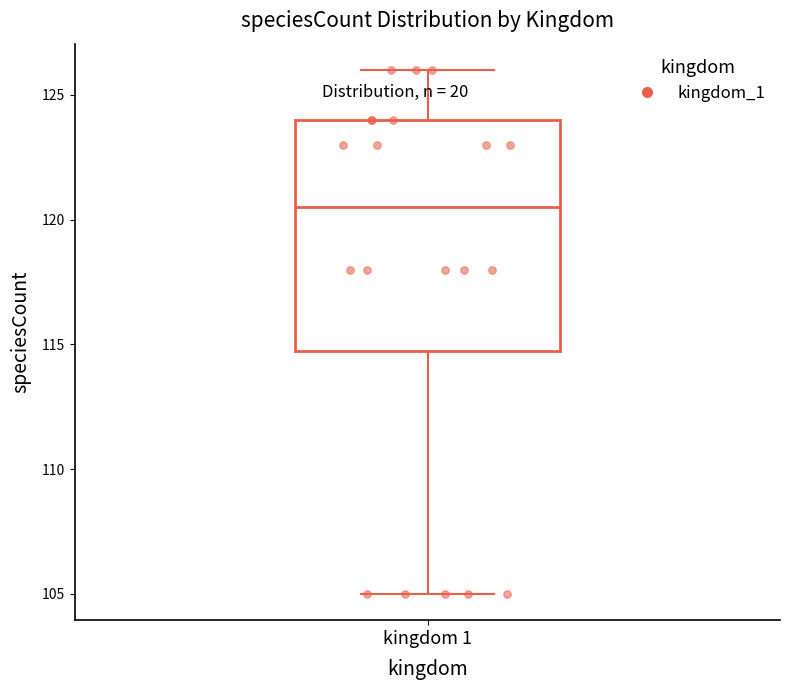

Read this box plot against the y-axis: the position of the median line, the range covered by the box, and the ends of both whiskers. The values are not printed on the chart, so give them approximately, as read against the axis.

median 120.5, box 115.0 to 124.0, whiskers 105.0 to 126.0